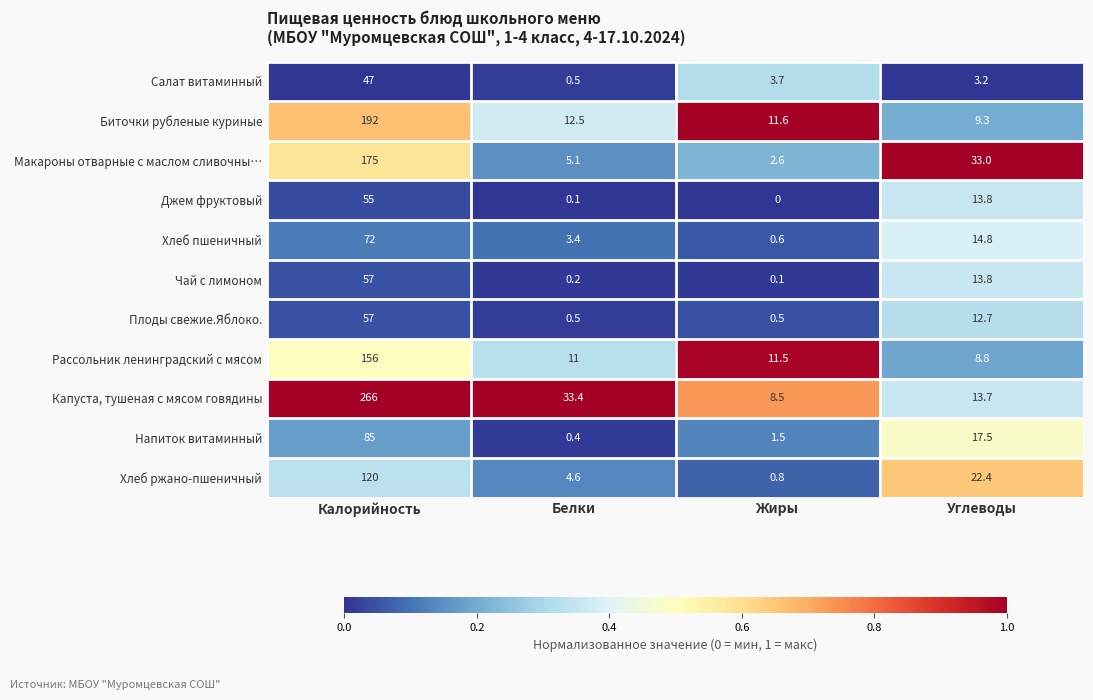

What is the spread (max minus min) of values at Жиры?

11.6